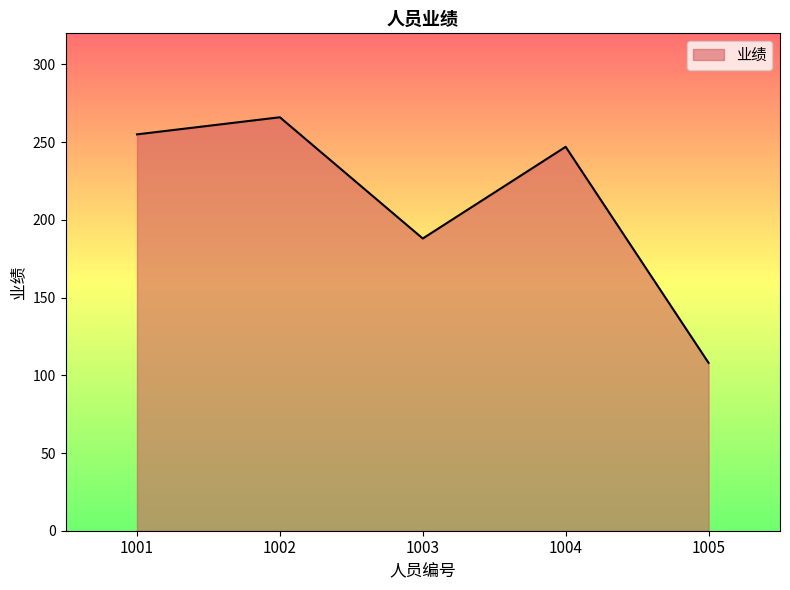

What is the sum of all values?

1064